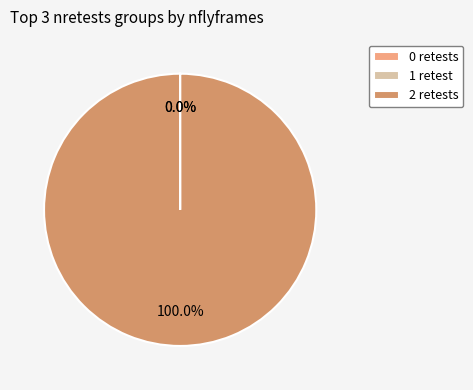

Which slice represents more than half of the pie?

2 retests